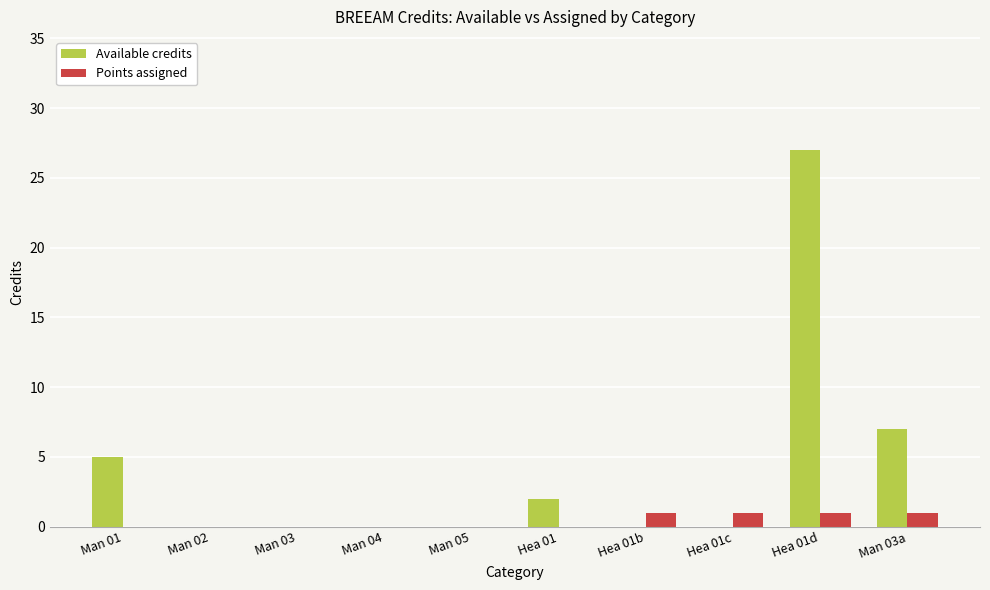

How many groups of bars are there?

10